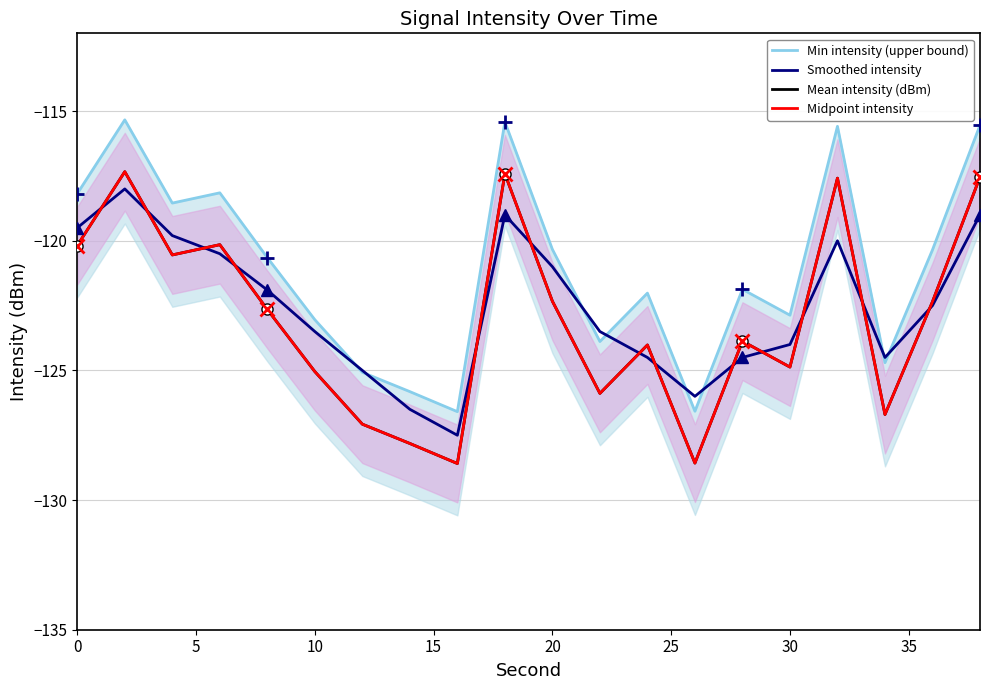

How many values in the Midpoint intensity series are below -122?

13